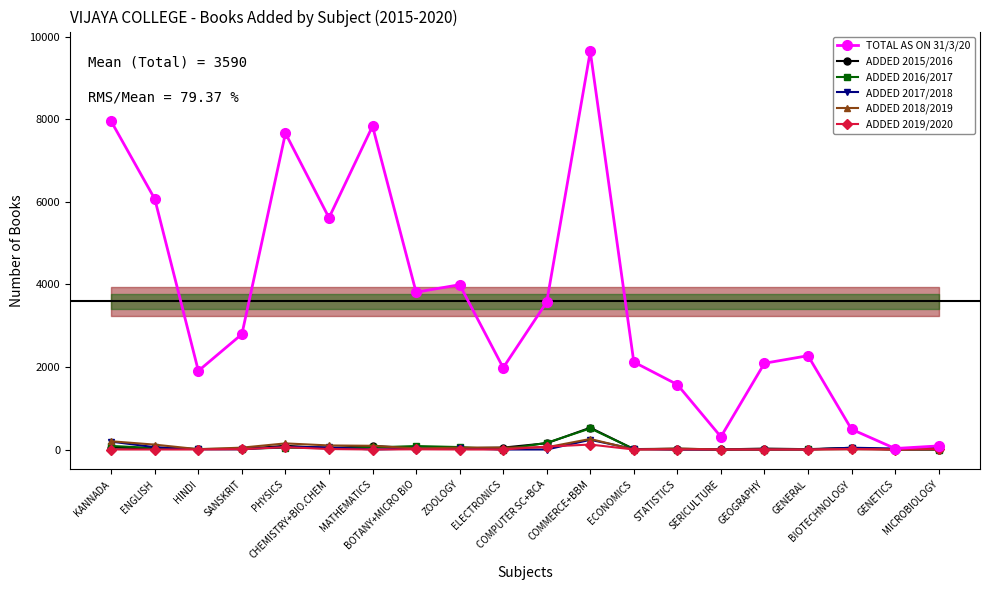

At which category is the sum across all series the highest?

COMMERCE+BBM